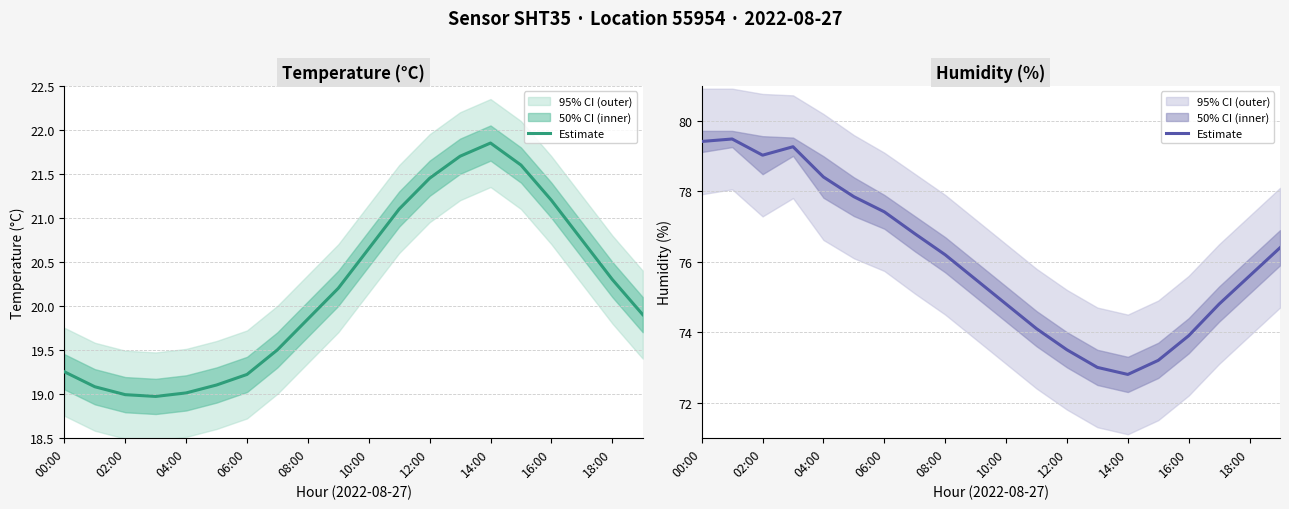

What is the value of the 6th point from the left?

77.8